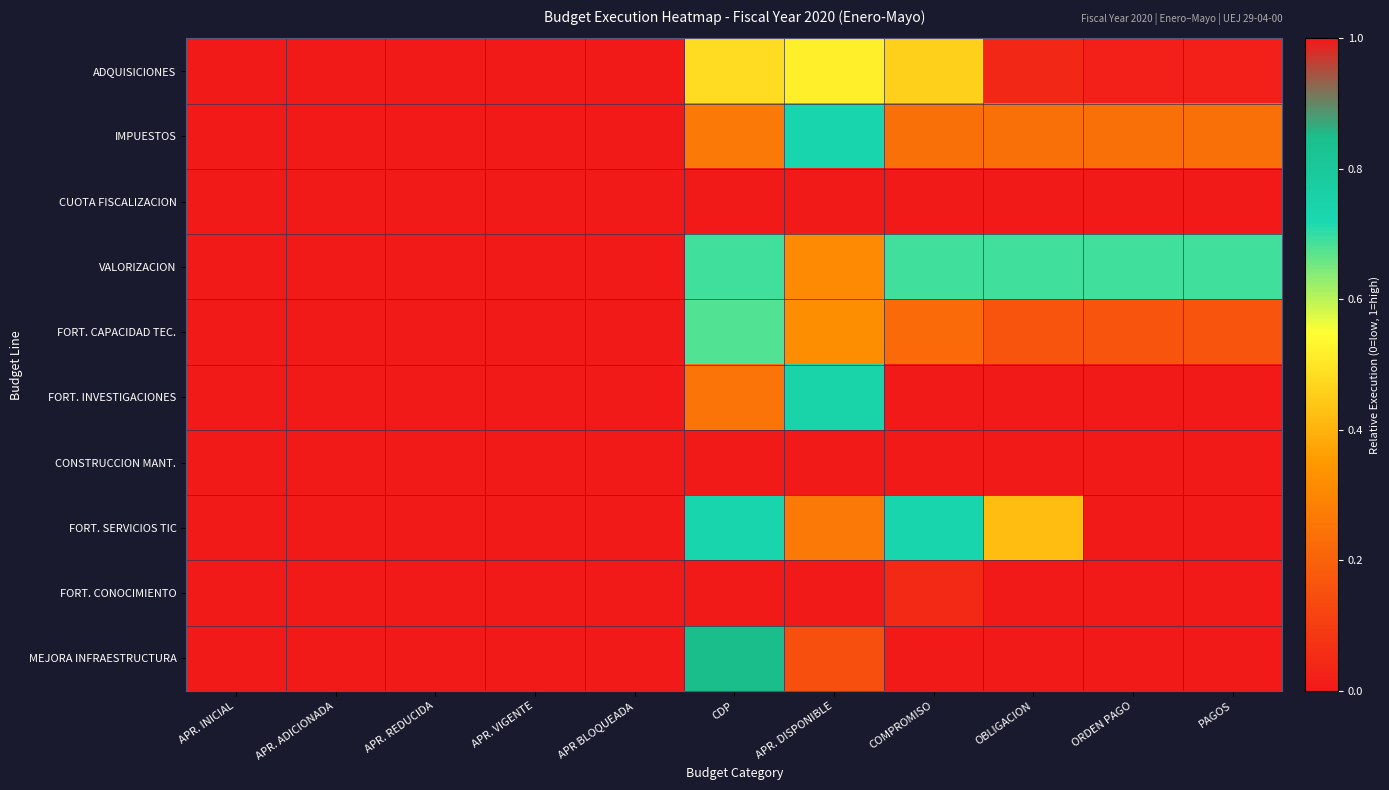

What is the total value across all series at APR BLOQUEADA?

1.0